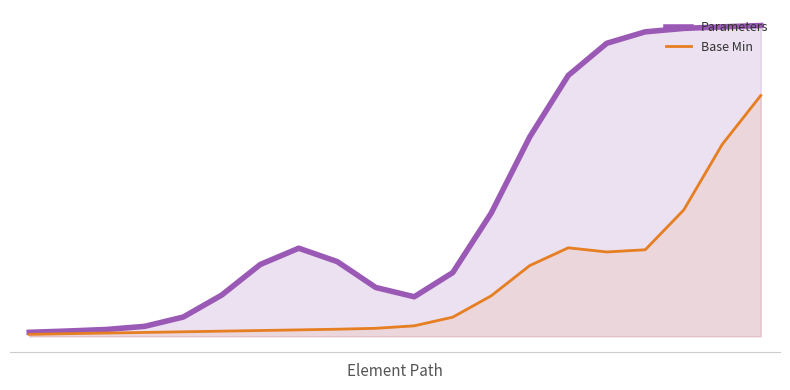

True or false: Base Min and Parameters intersect in this chart.

False